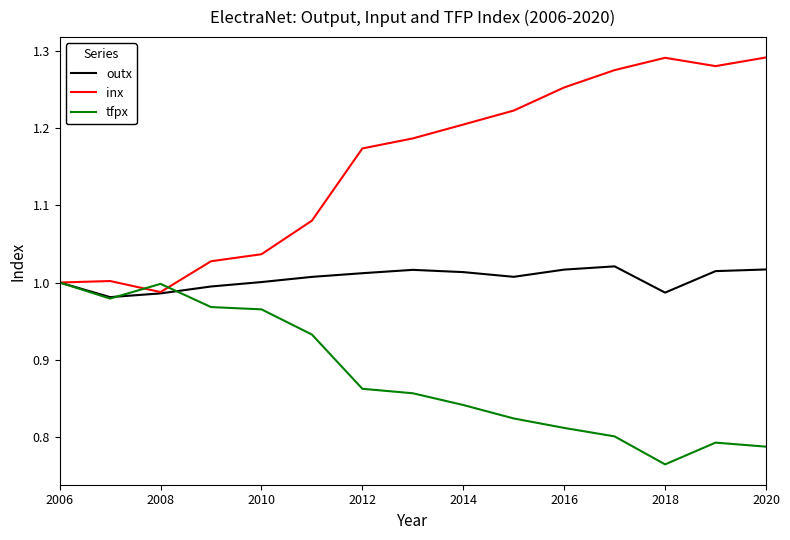

What are all the series names shown in the legend?

outx, inx, tfpx